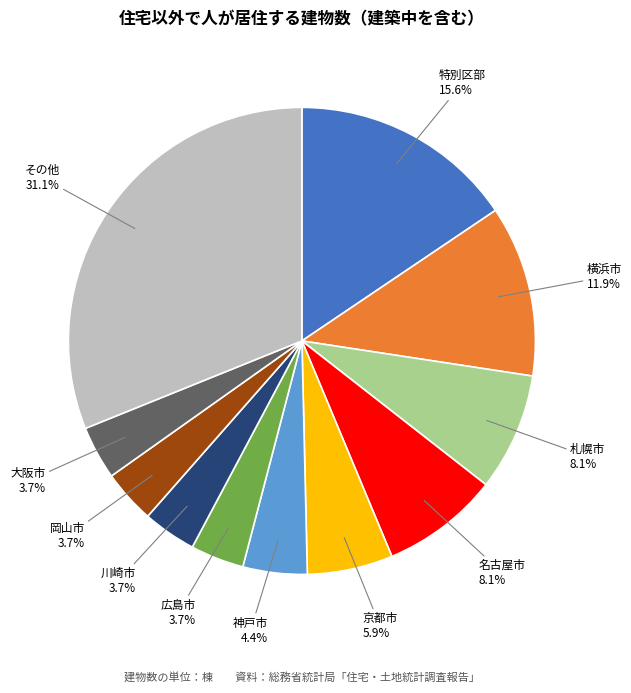

To the nearest percent, what is the average slice percentage?

9%